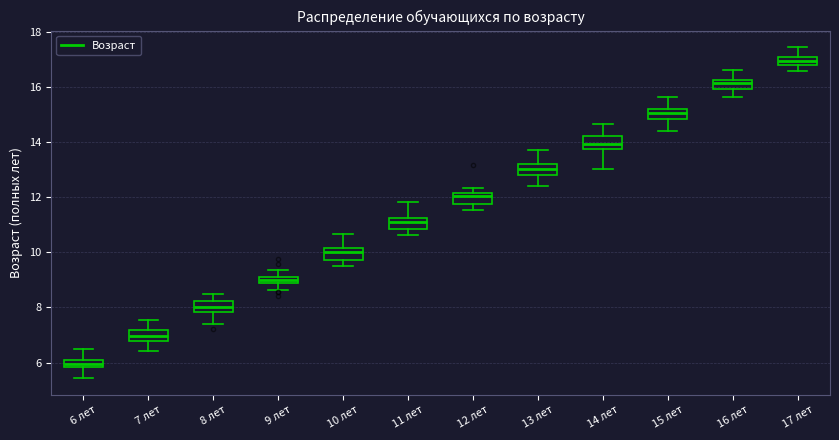

Where is the lower edge of the box for 17 лет on the y-axis? The values are not printed on the chart, so give them approximately, as read against the axis.

16.8